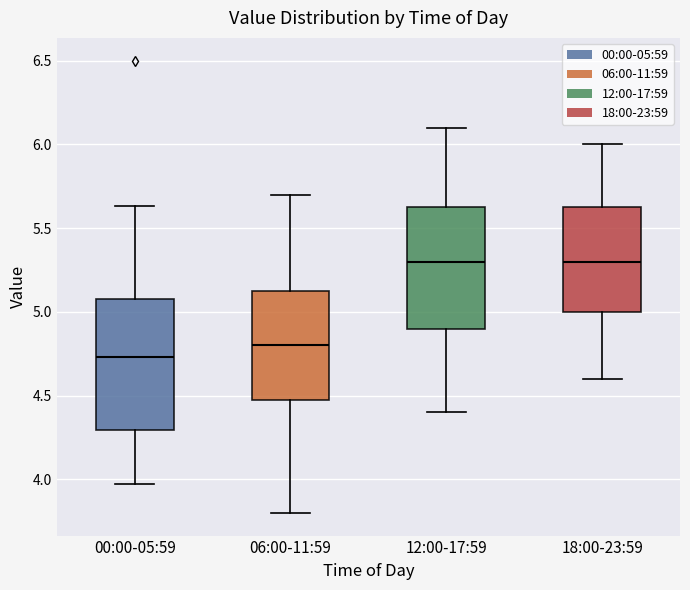

Where is the lower edge of the box for 12:00-17:59 on the y-axis? The values are not printed on the chart, so give them approximately, as read against the axis.

4.90